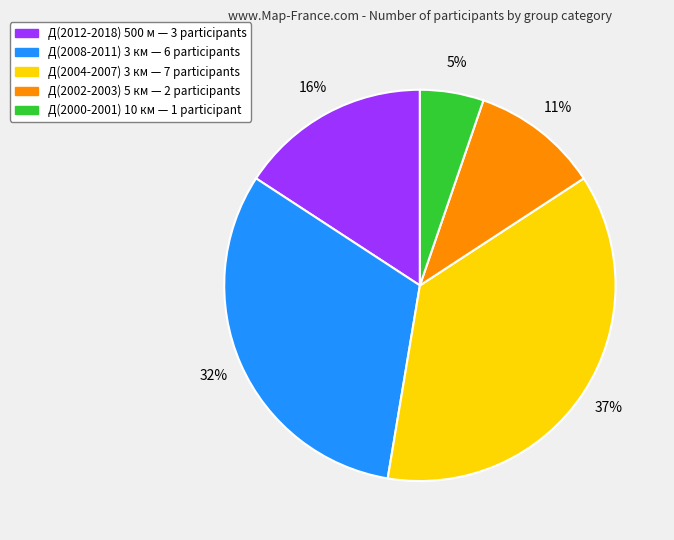

How many segments does this pie chart have?

5